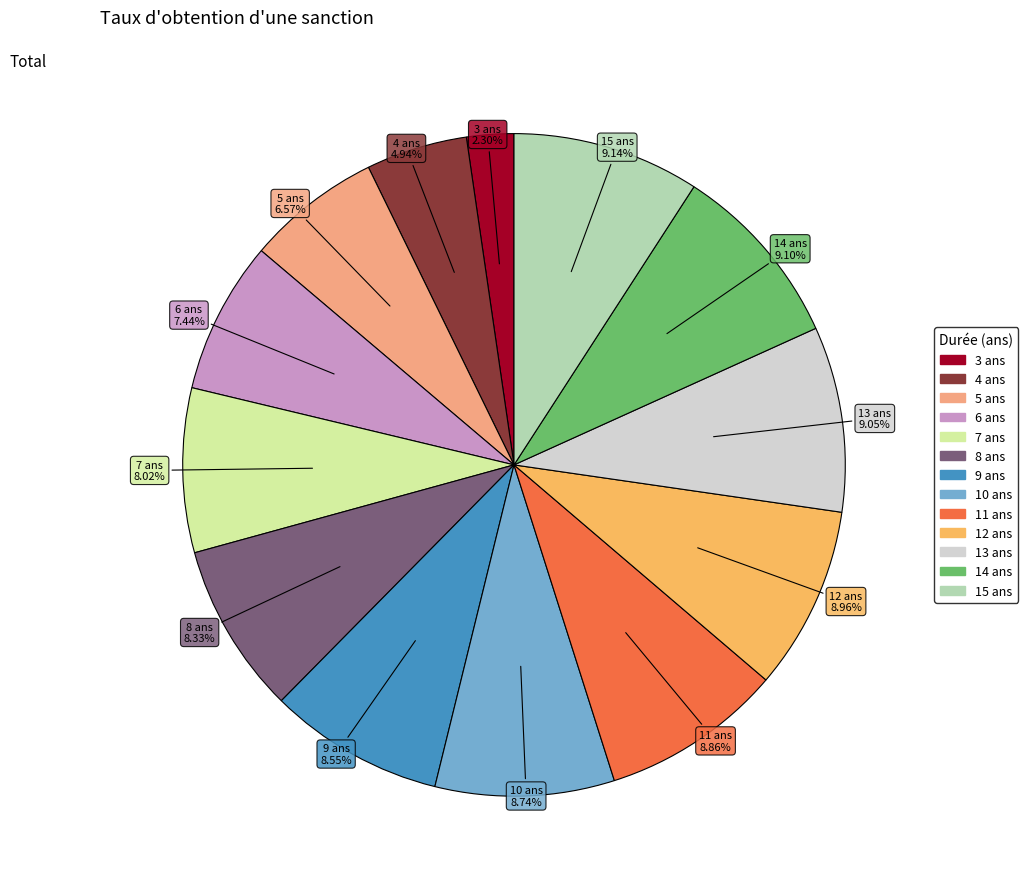

What is the smallest slice in the pie chart?

3 ans